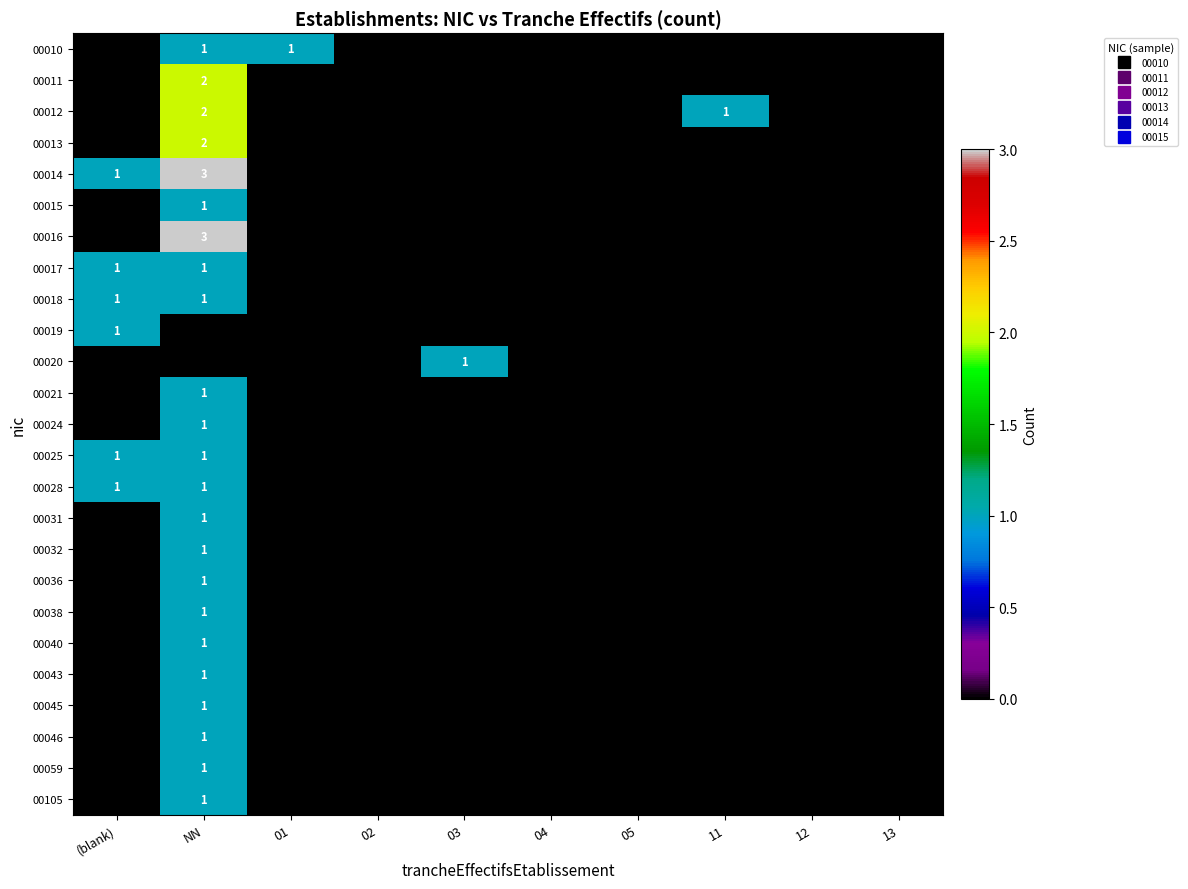

How many values in 00020 are above zero?

1